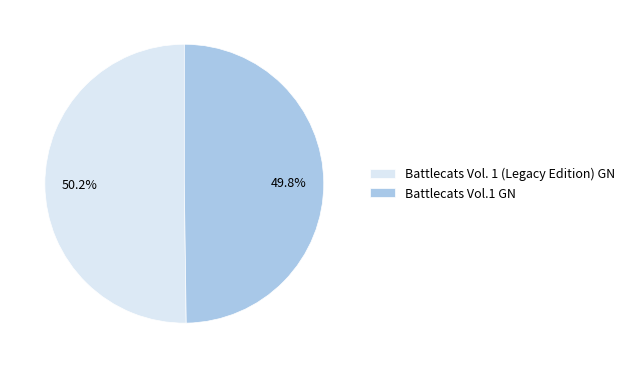

To the nearest percent, what percentage of the pie is Battlecats Vol.1 GN?

50%